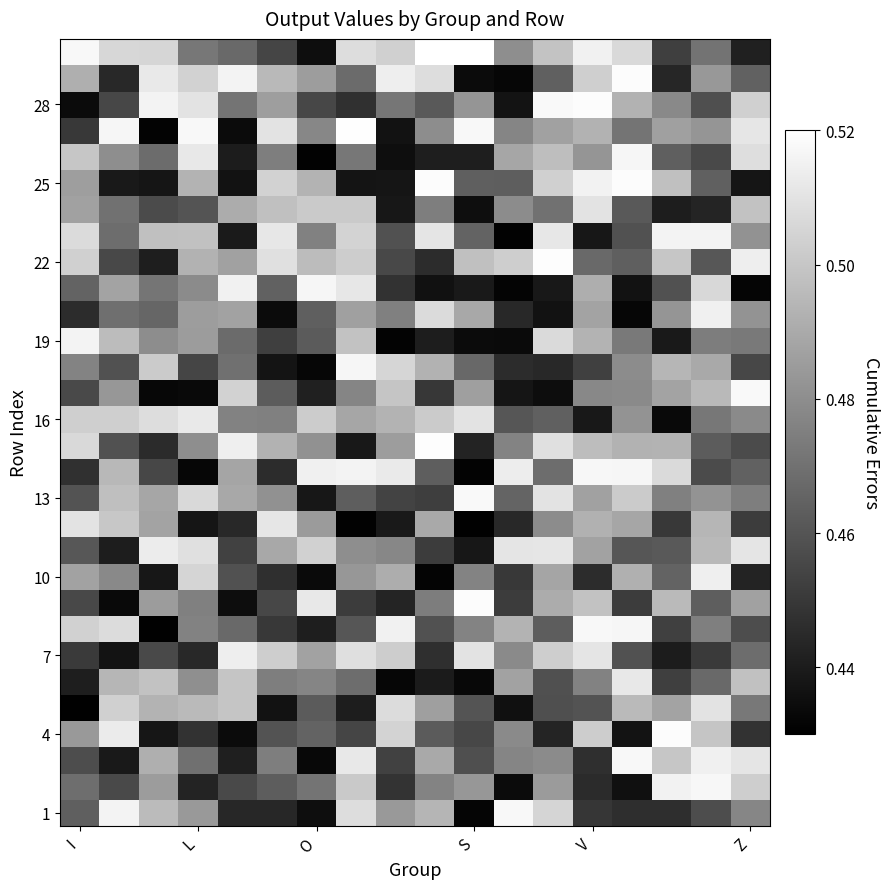

Count the number of data series in this chart.

30